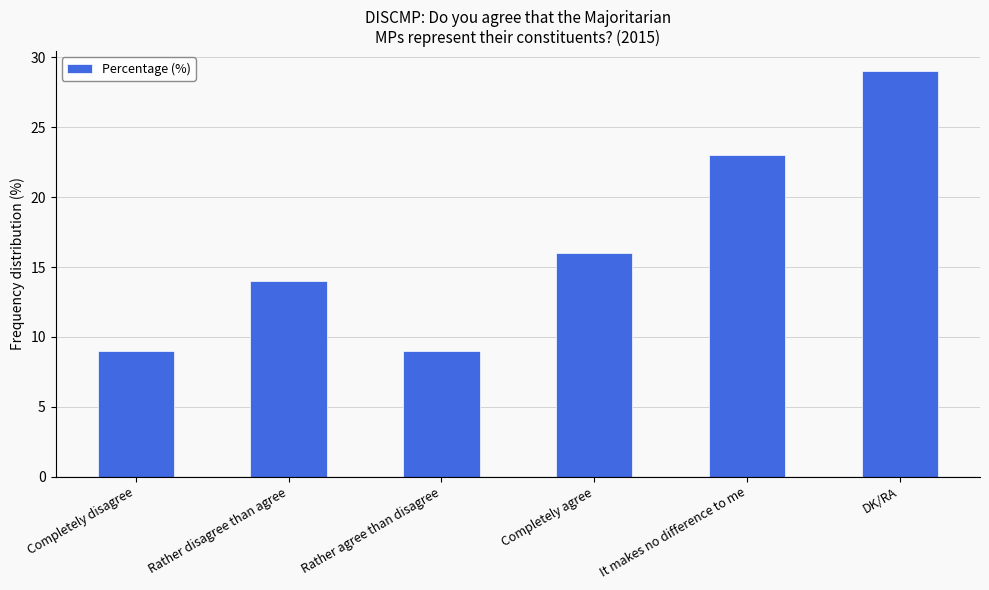

What is the sum of all values?

100